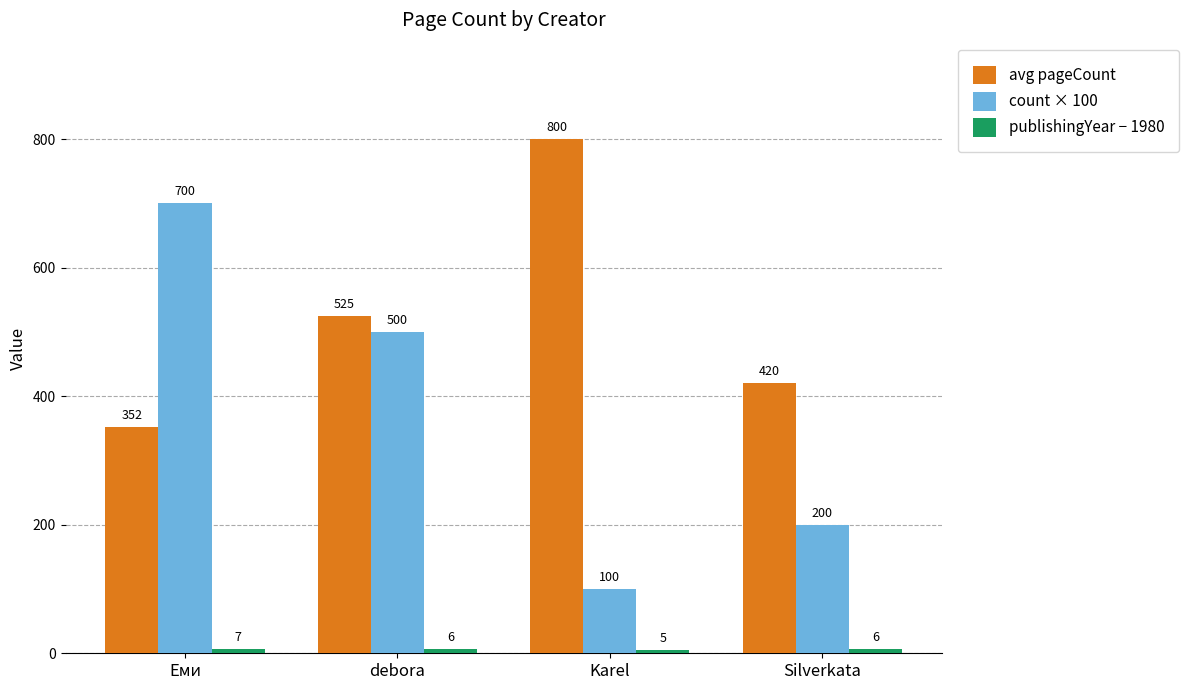

What is the total value across all series at debora?

1031